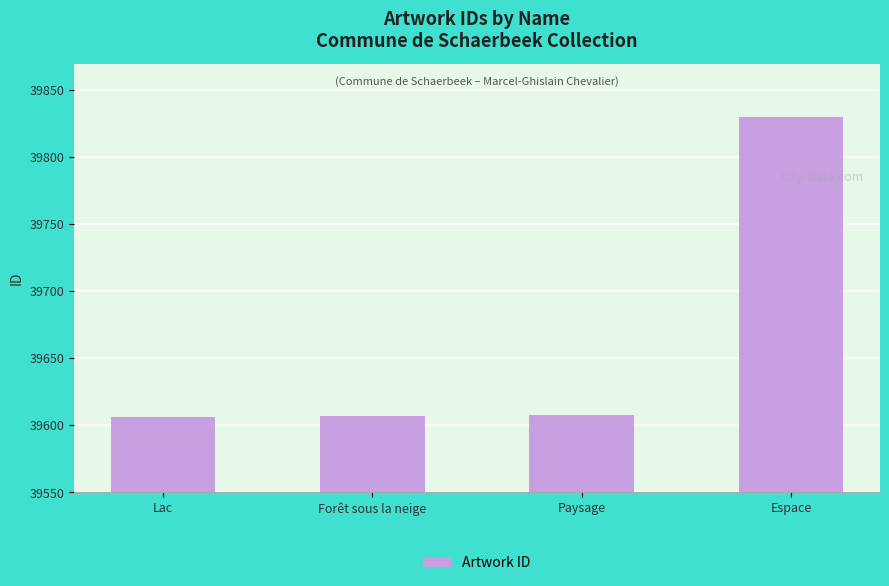

What value does the data have at Paysage, to the nearest 50?

39600